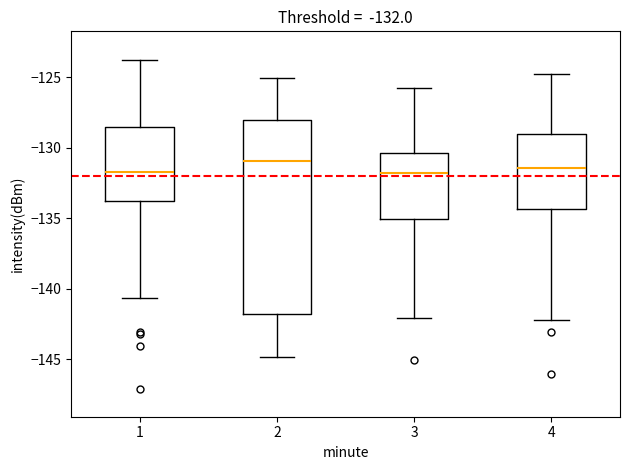

Comparing the boxes themselves (not the whiskers), which one is the tallest?

2